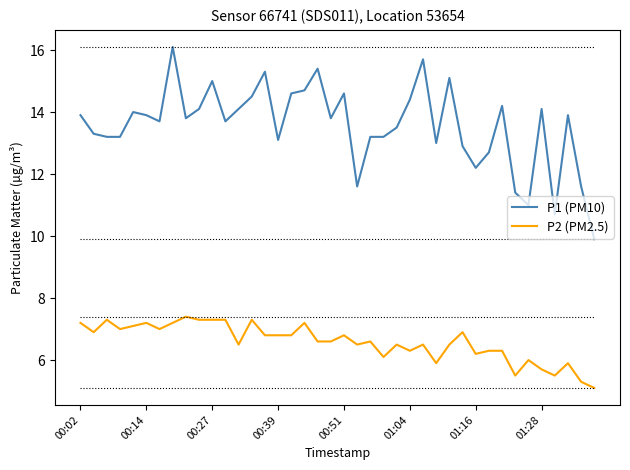

What is the maximum value shown in the chart?

16.1